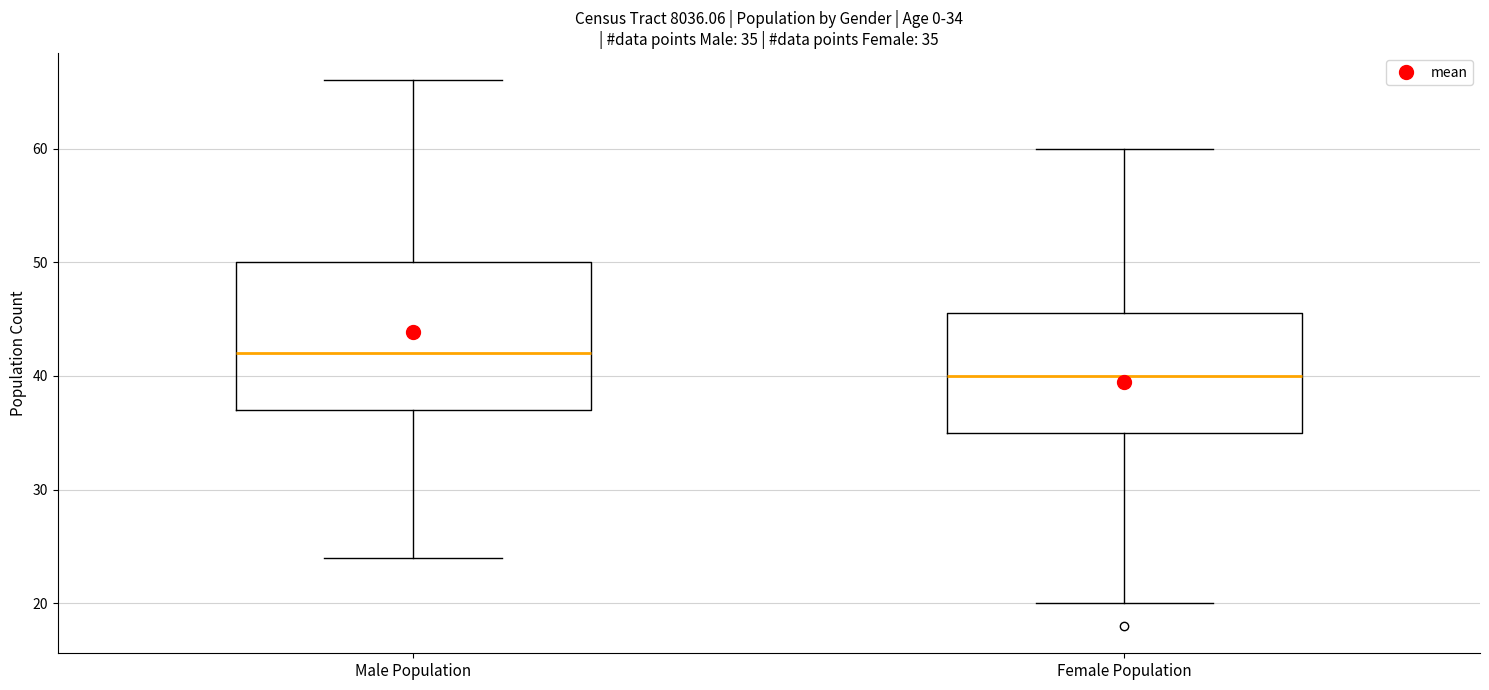

Comparing the boxes themselves (not the whiskers), which one is the tallest?

Male Population